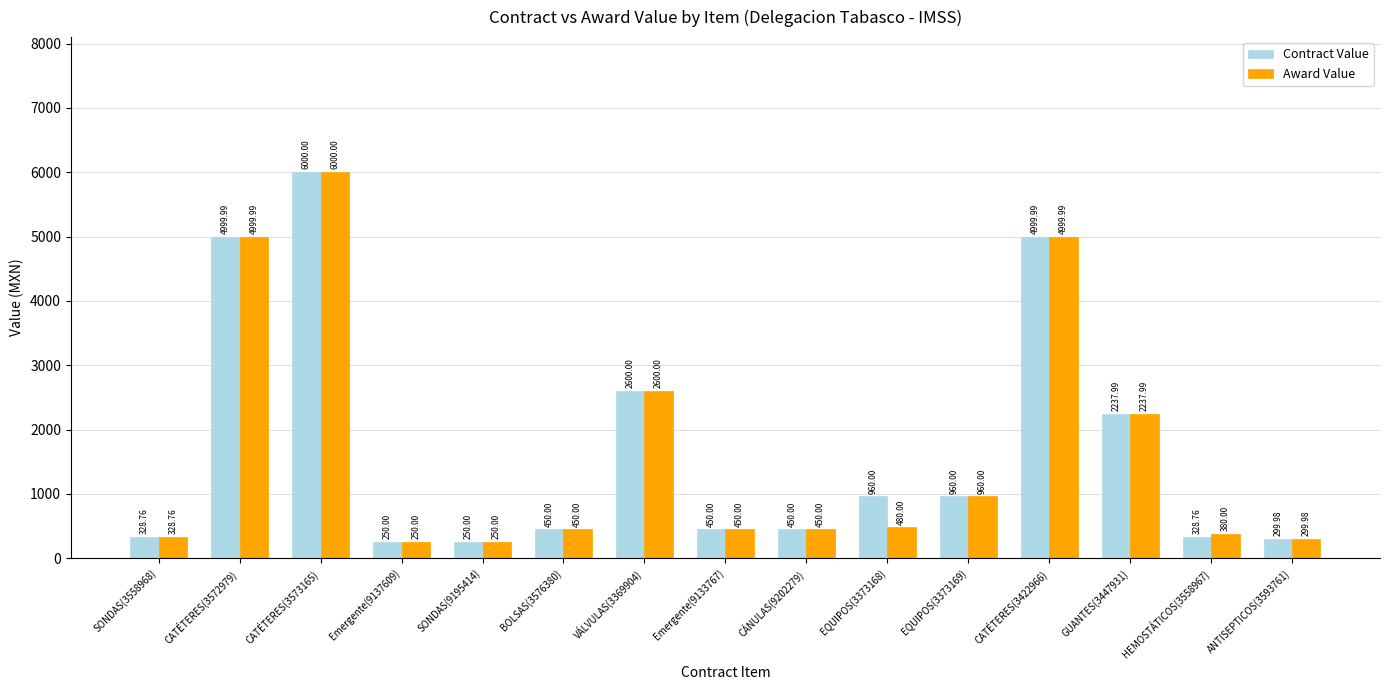

Which series has the largest total across all categories?

Contract Value